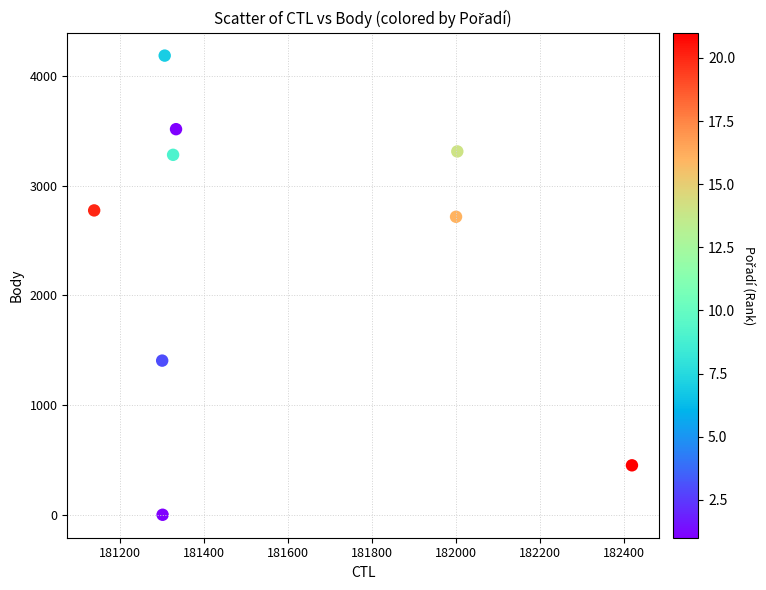

What Y value in the scatter plot is closest to 2094?

2718